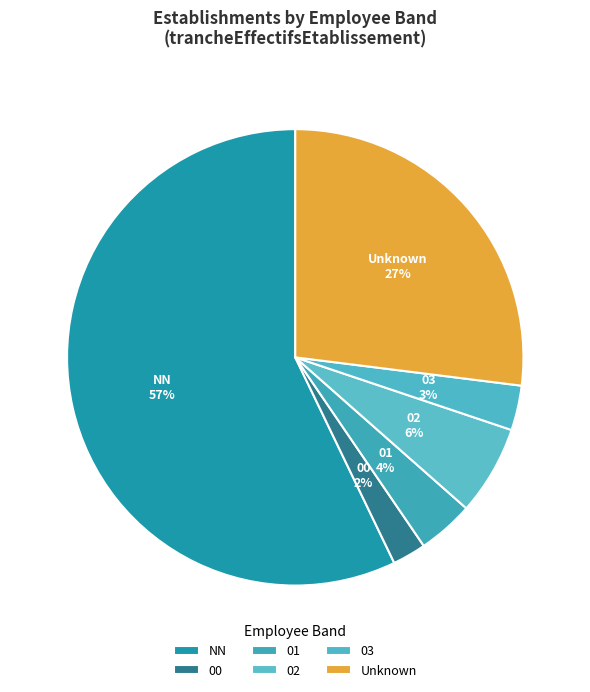

The 00 slice represents 2% of the pie. True or false?

True